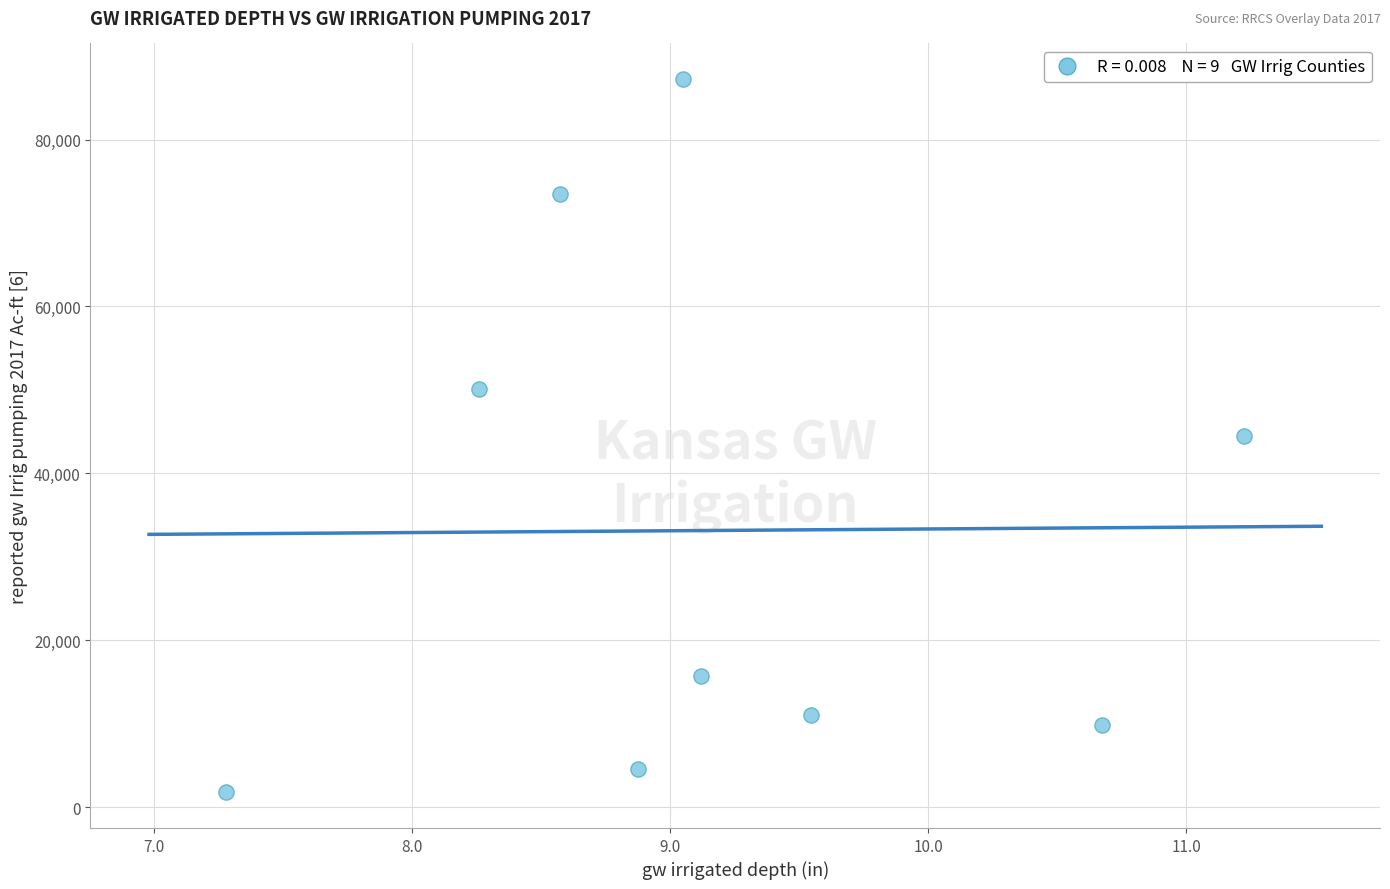

What is the average Y value?

33153.3